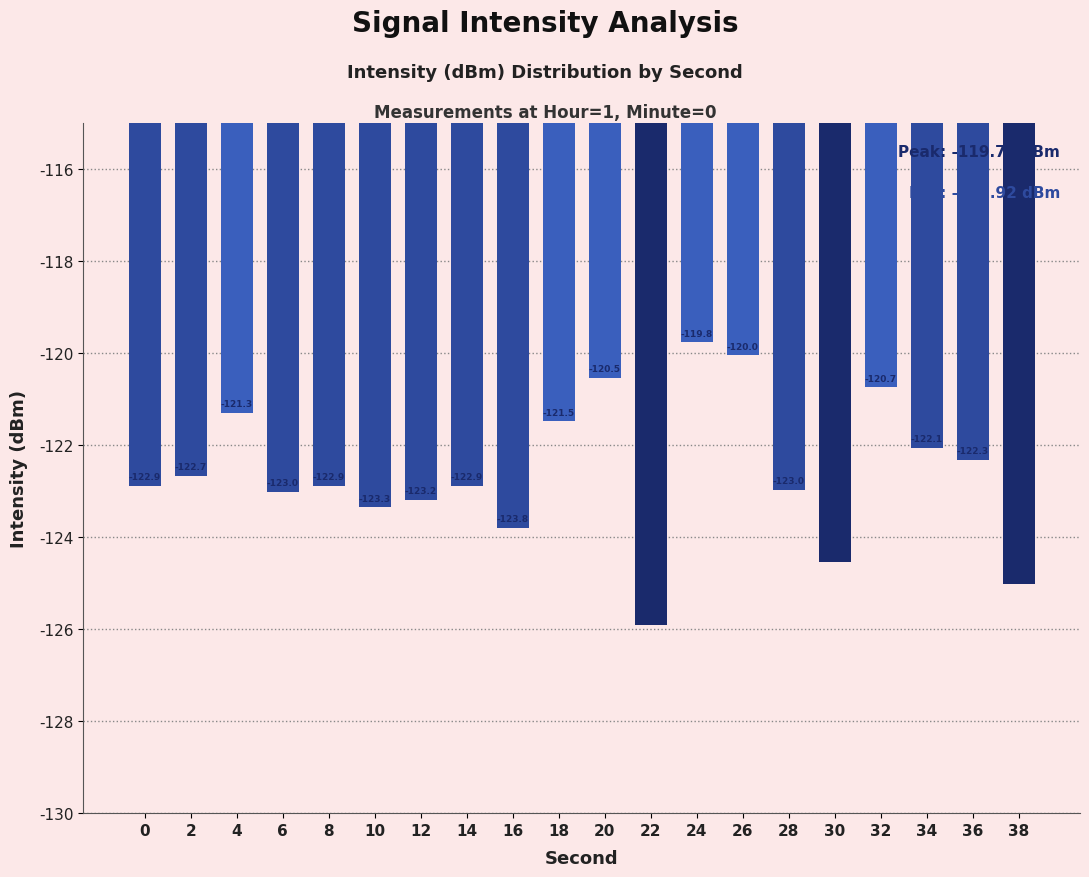

Reading left to right, extract all data points from this chart.

-122.9	-122.7	-121.3	-123.0	-122.9	-123.3	-123.2	-122.9	-123.8	-121.5	-120.5	-125.9	-119.8	-120.0	-123.0	-124.5	-120.7	-122.1	-122.3	-125.0